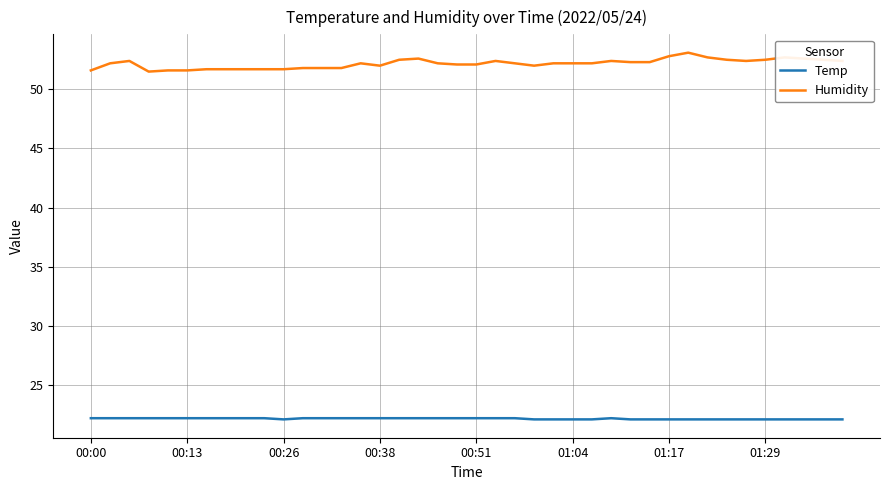

Which series has the largest total across all categories?

Humidity